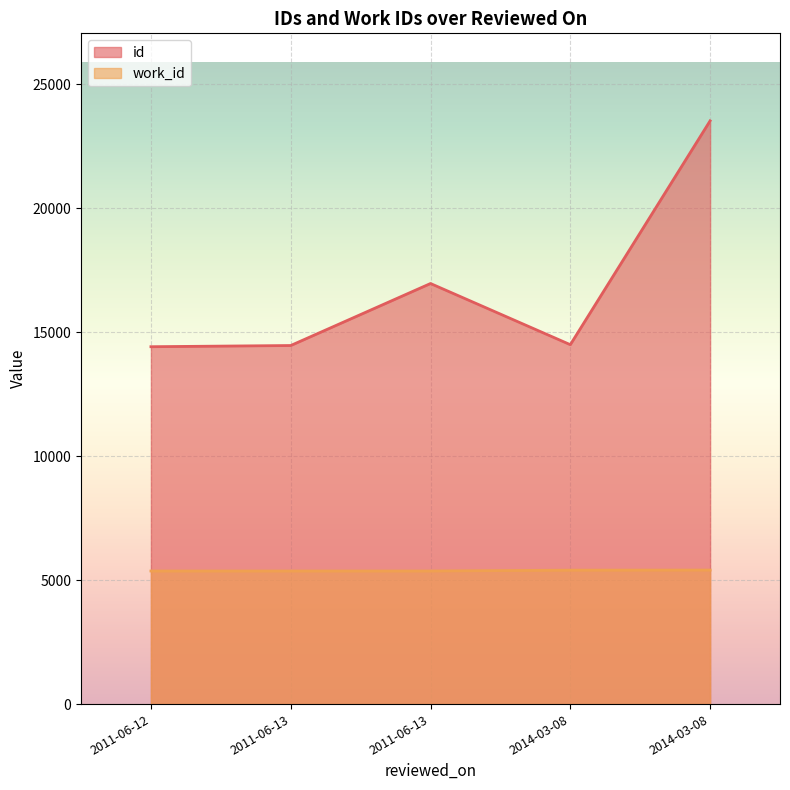

Which series has the largest total across all categories?

id